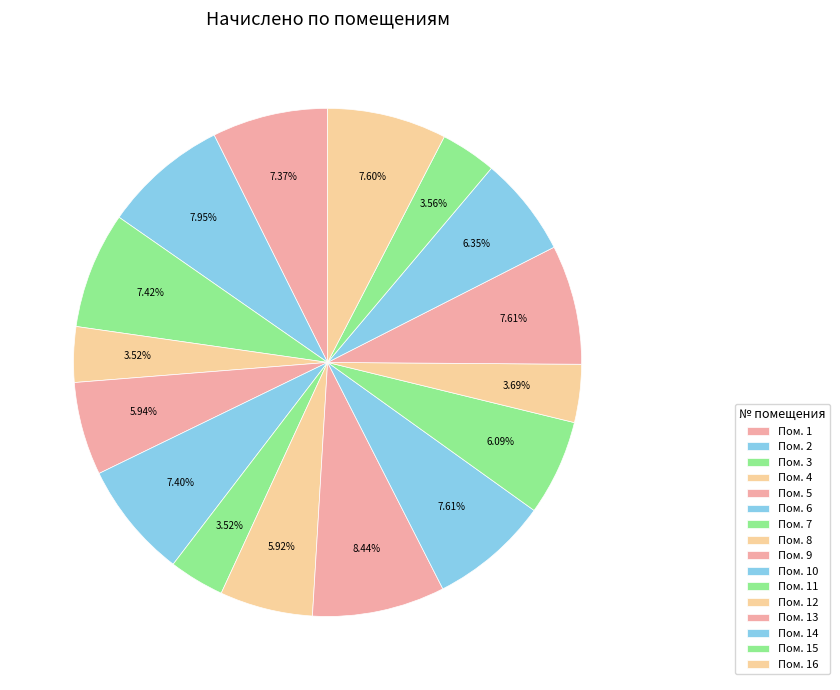

How many slices are in this pie chart?

16